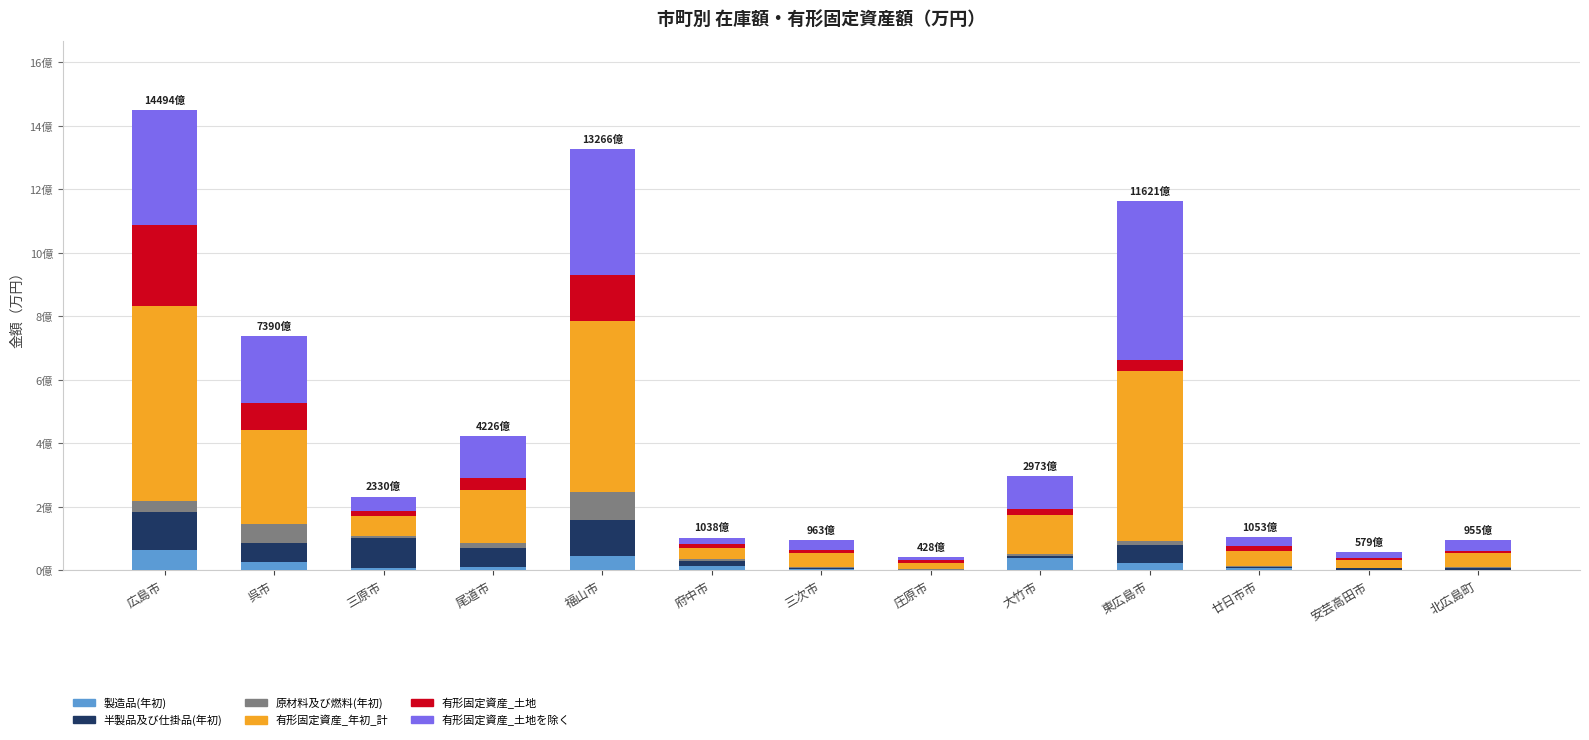

List the series in order of their peak value, lowest first.

製造品(年初), 原材料及び燃料(年初), 半製品及び仕掛品(年初), 有形固定資産_土地, 有形固定資産_土地を除く, 有形固定資産_年初_計